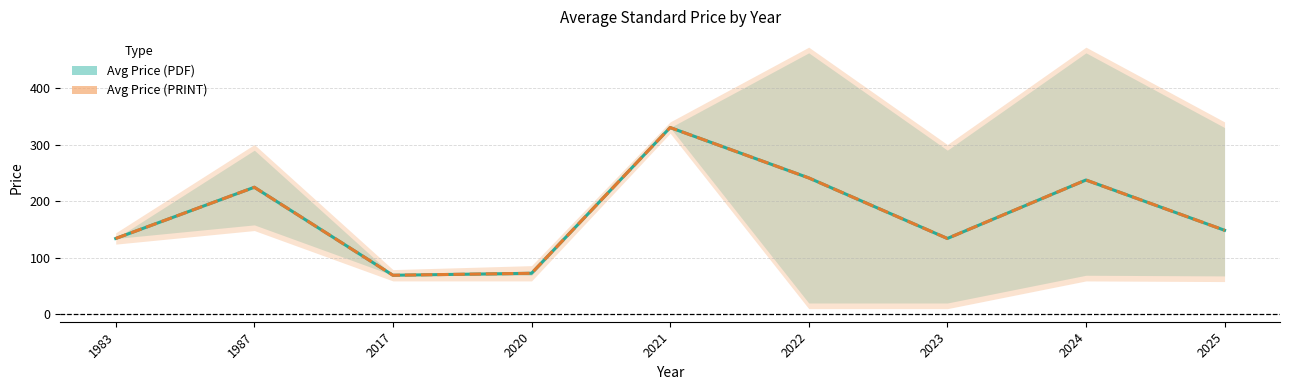

Where is the first local maximum for Avg Price (PDF)?

1987